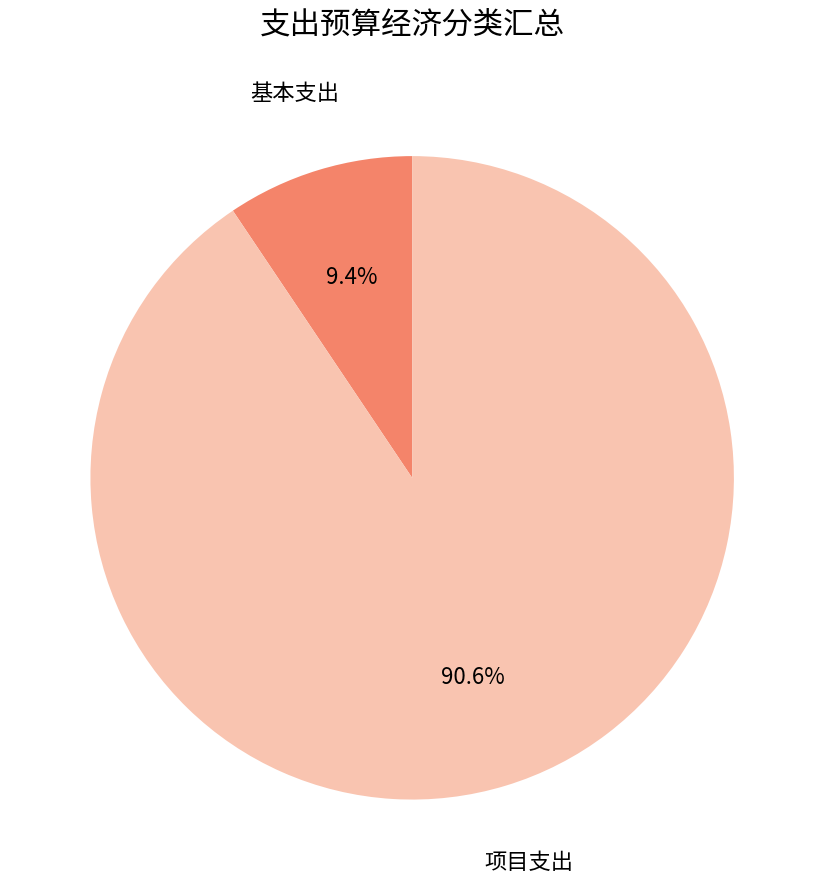

Does any single category account for the majority?

Yes